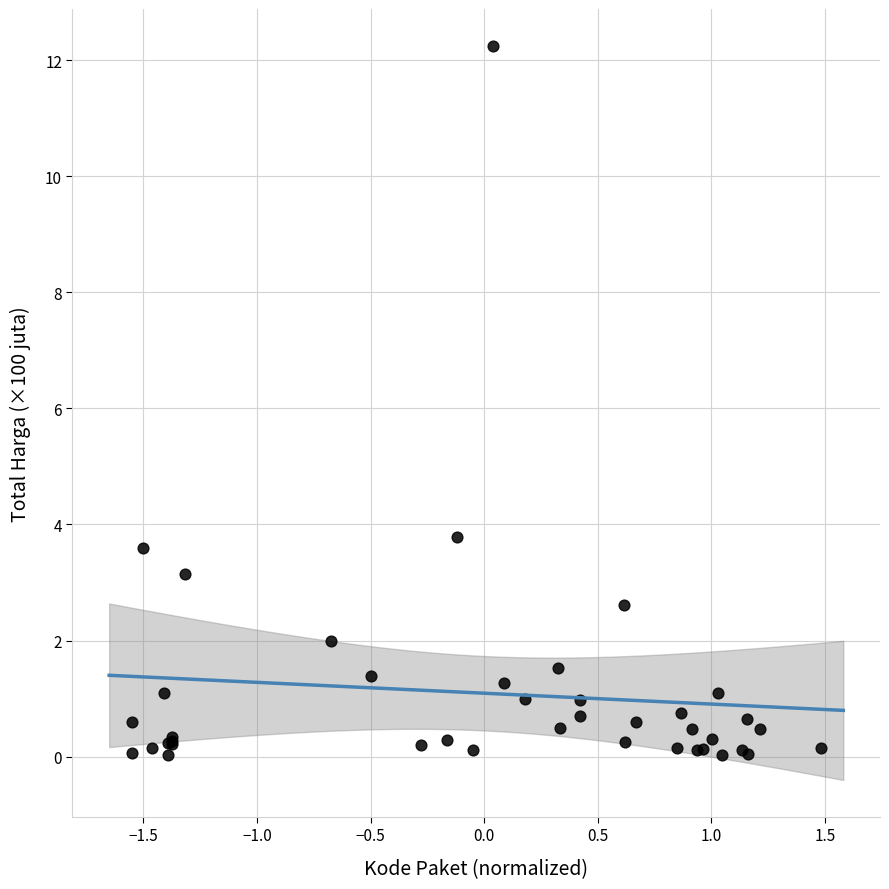

What Y value in the scatter plot is closest to 6?

3.8